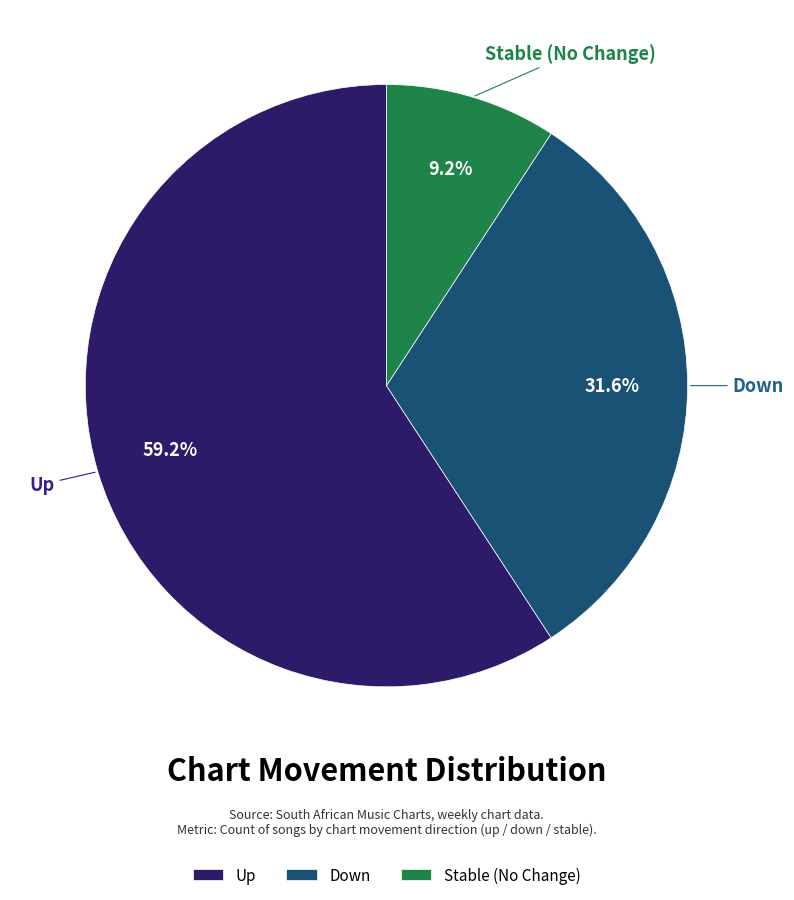

What is the largest slice in the pie chart?

Up